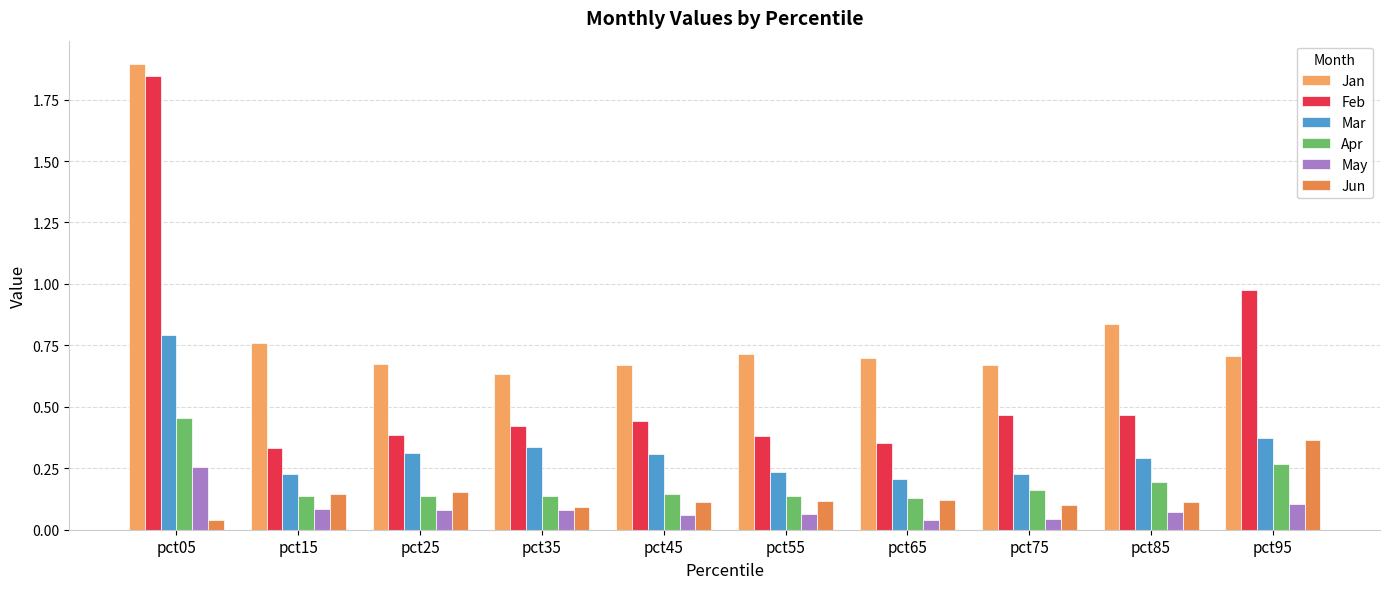

Which category has the lowest value in the Feb series?

pct15